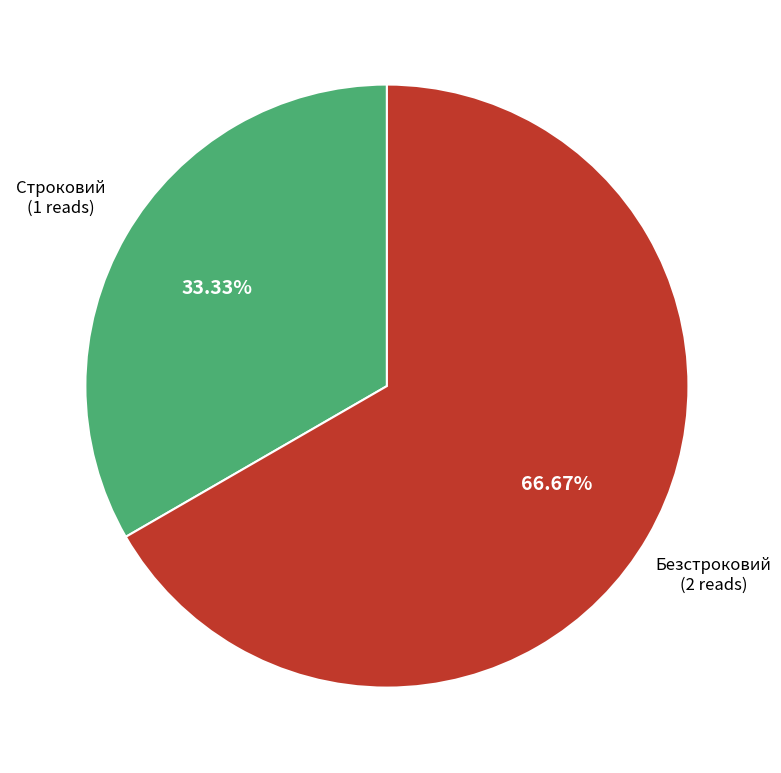

Is there any slice that represents more than half of the pie?

Yes